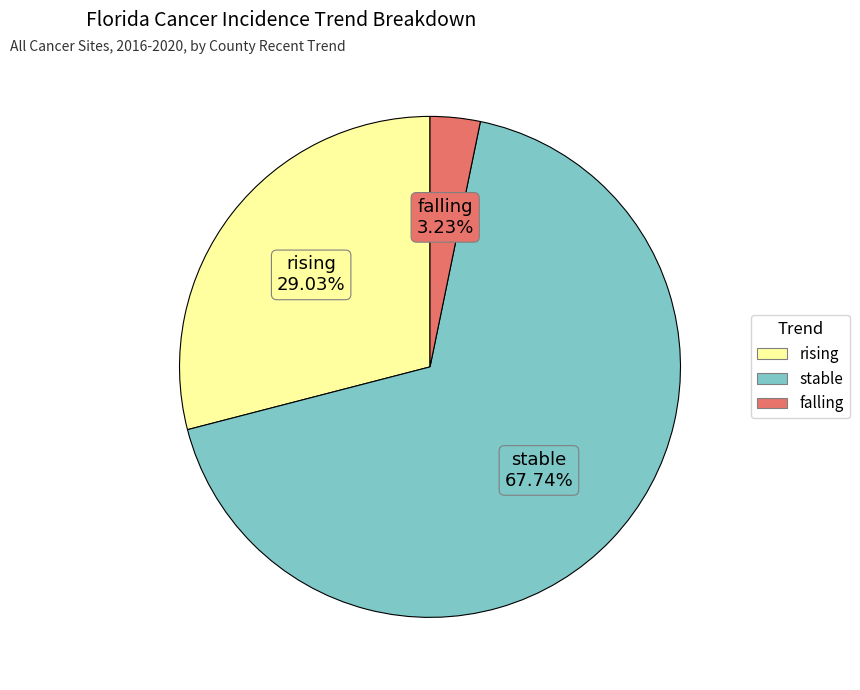

How much of the chart is everything except stable?

32.3%